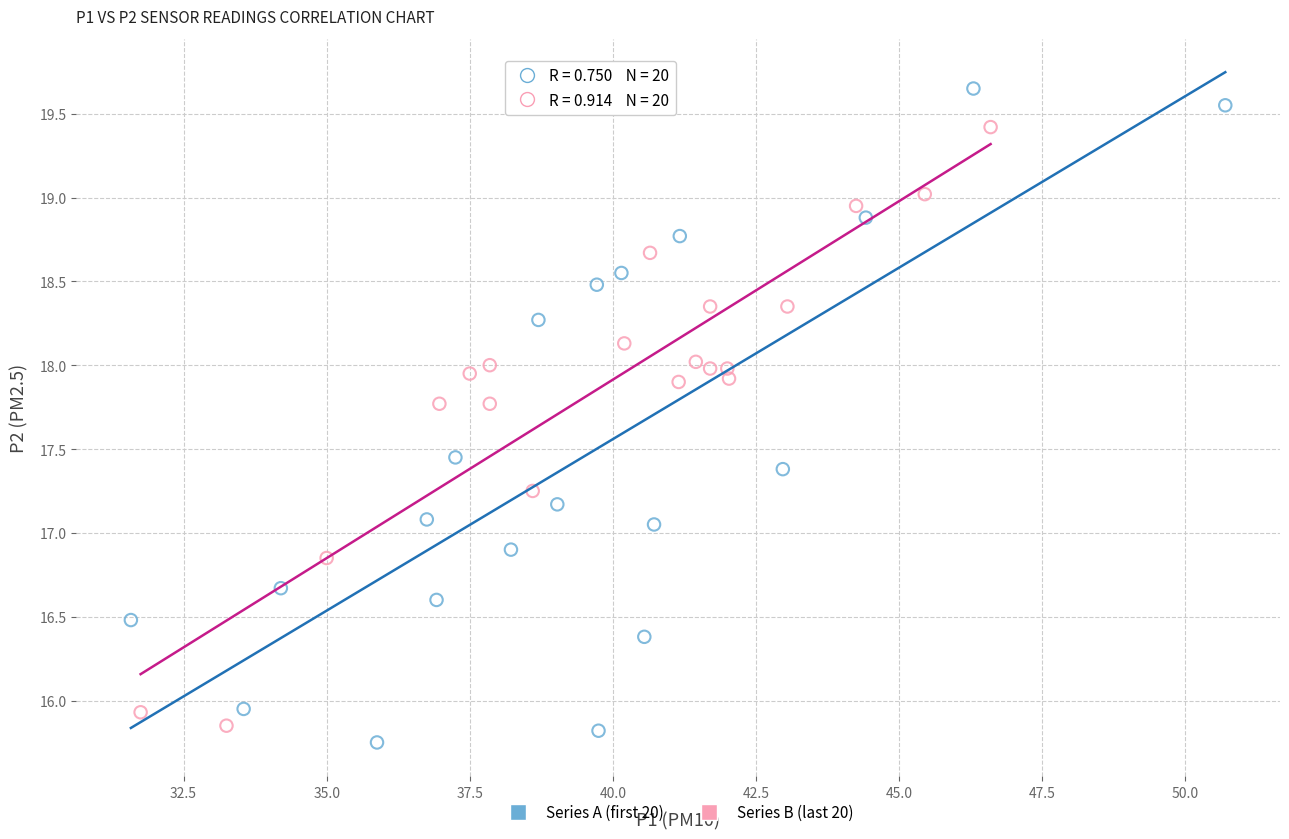

Which series contains the highest Y value?

Series A (first 20)